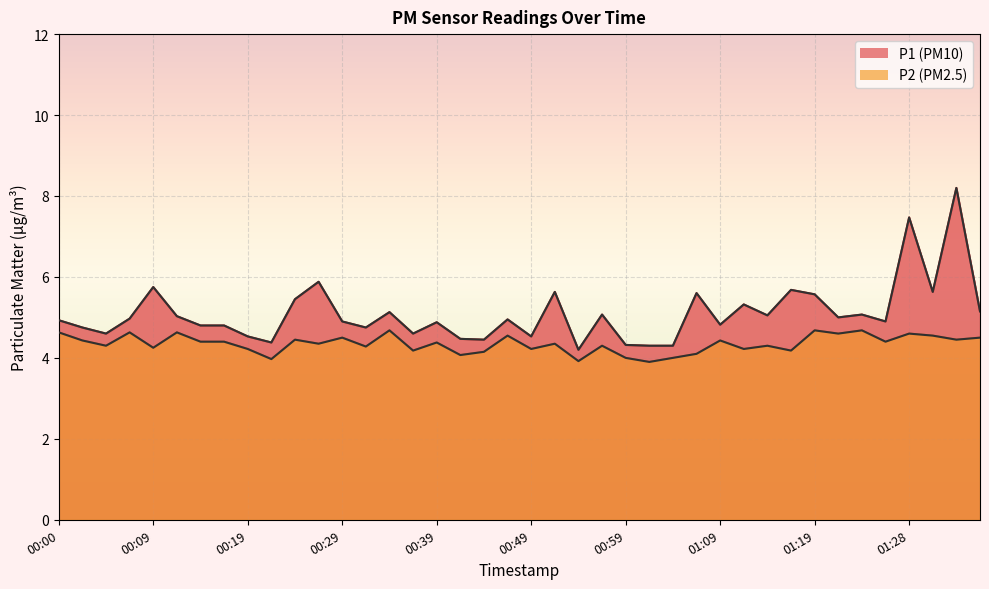

At how many categories does at least one series exceed 4?

40